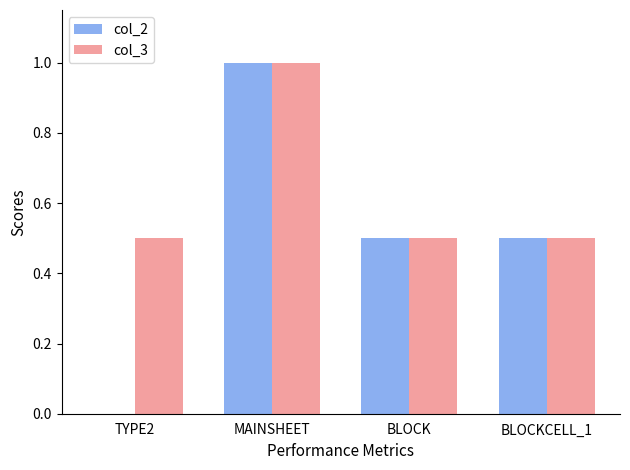

How many groups of bars are there?

4